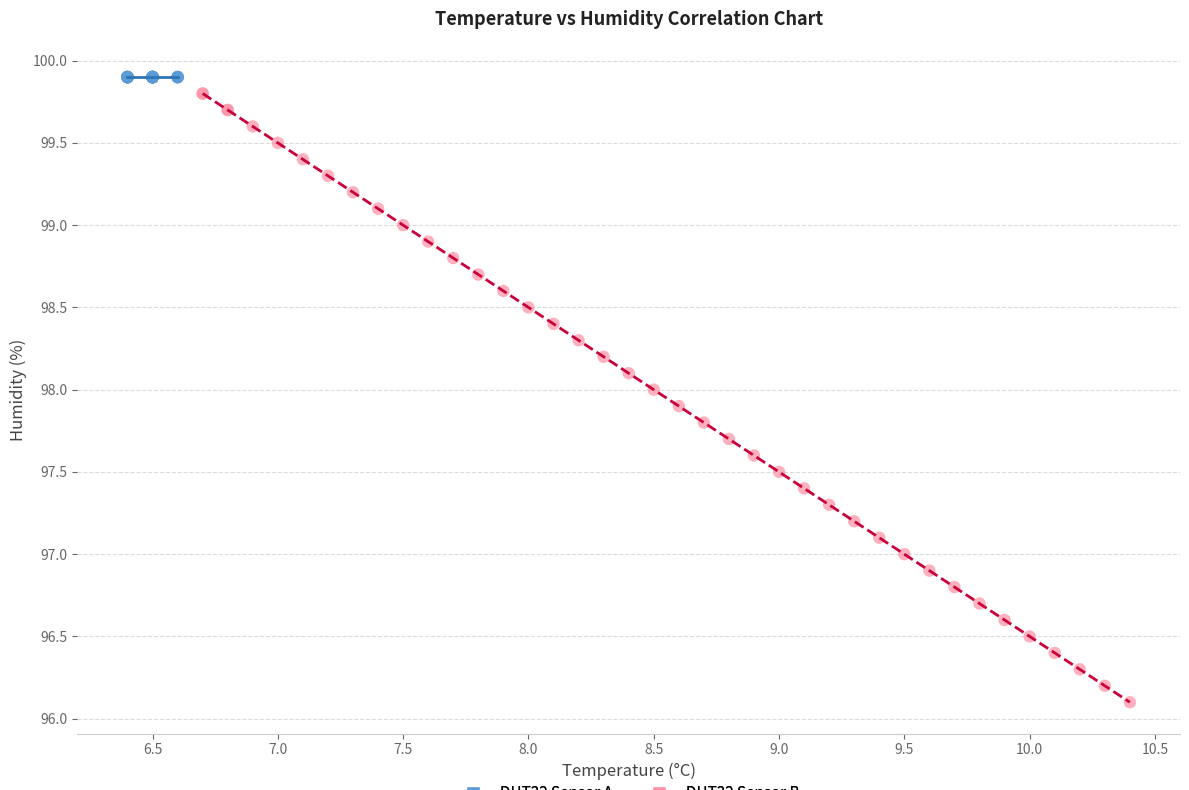

What are all the series names shown in the legend?

DHT22 Sensor A, DHT22 Sensor B